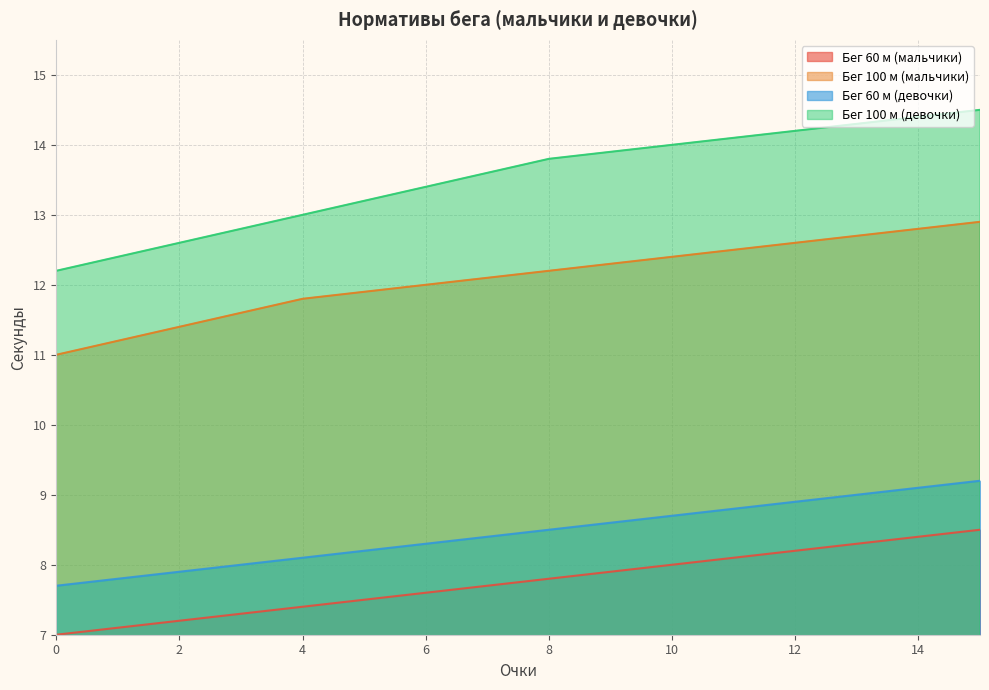

How many values in the Бег 60 м (девочки) series exceed 8?

12